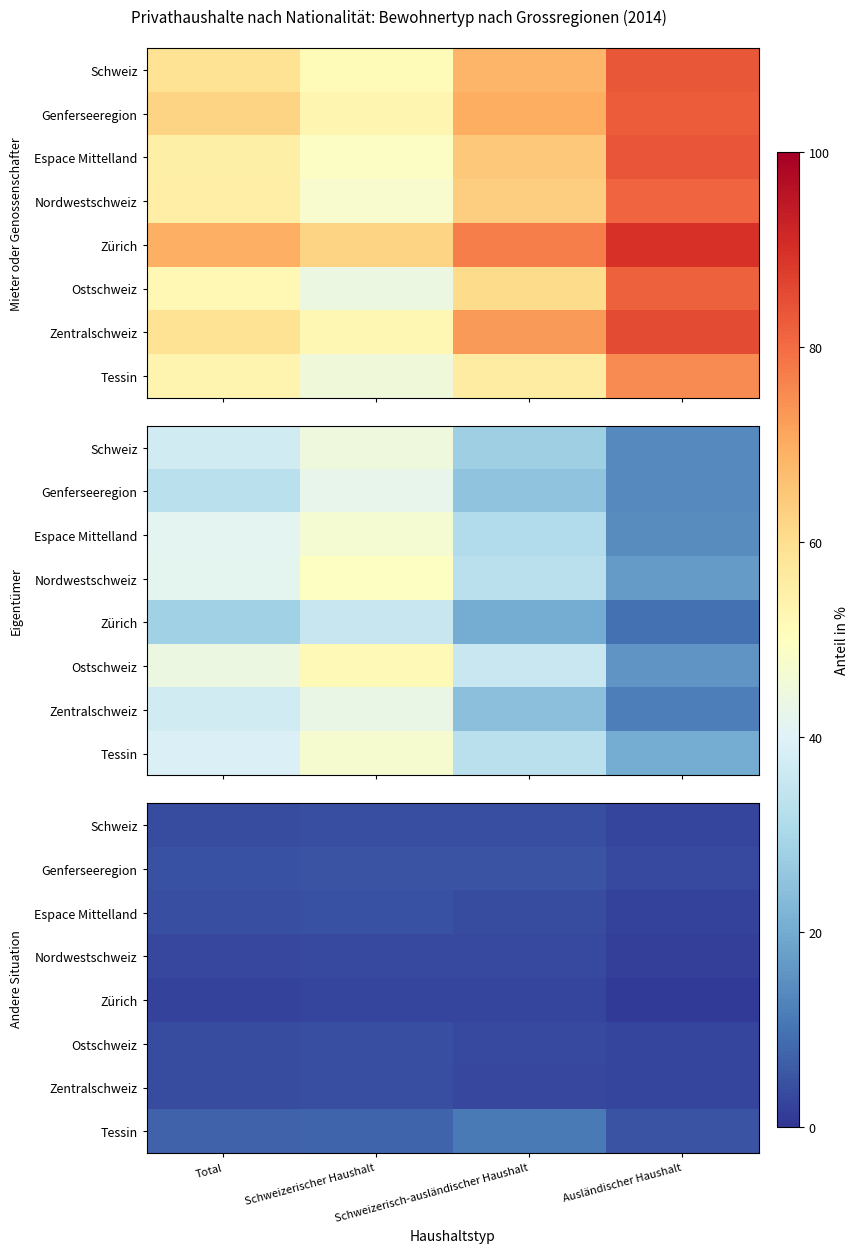

At Schweizerischer Haushalt, list the series in order from largest to smallest.

Tessin, Genferseeregion, Espace Mittelland, Ostschweiz, Zentralschweiz, Schweiz, Nordwestschweiz, Zürich